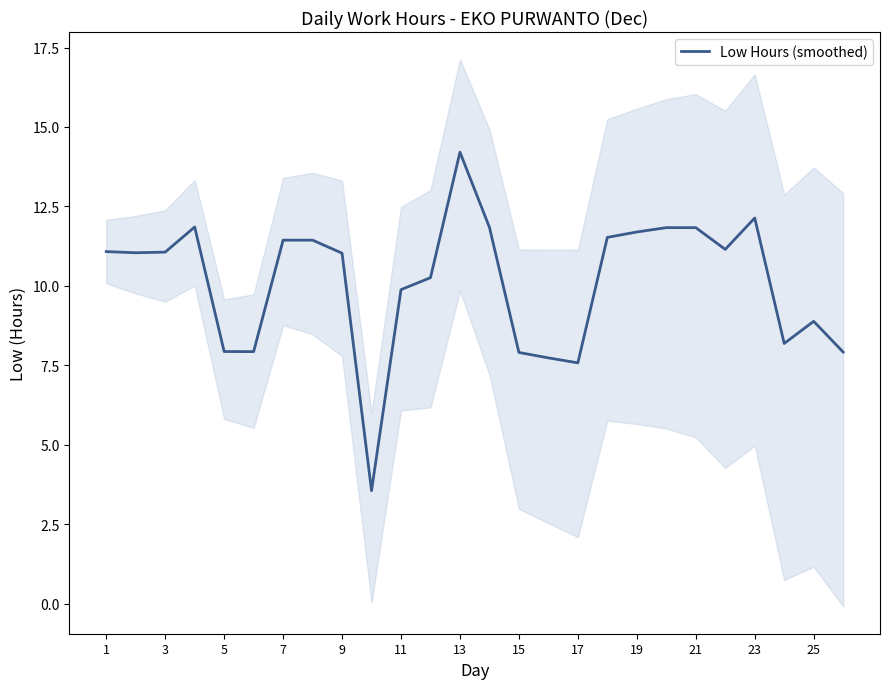

What is the difference between the second highest and minimum values?

8.6